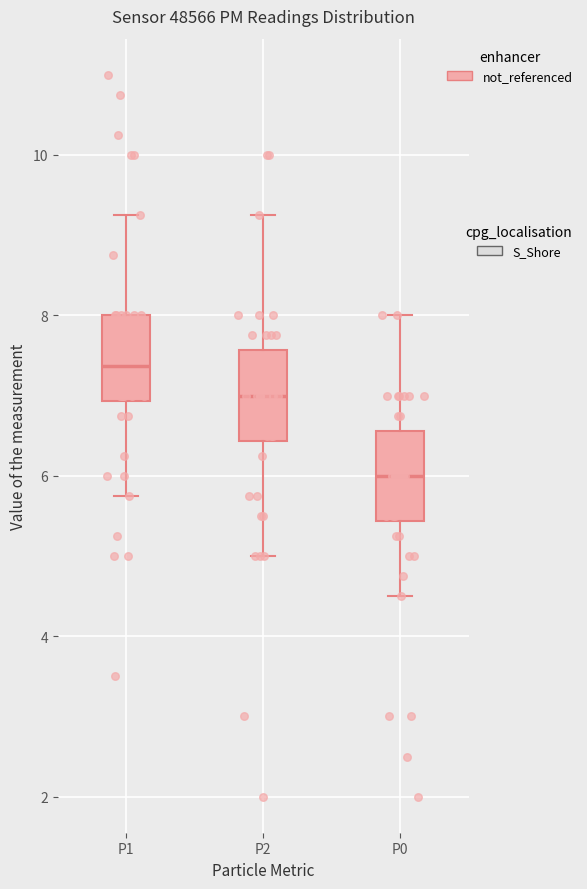

Reading left to right, transcribe this box plot: for each box, give where its median line is, the range the box spans, and where its two whiskers end, as read against the y-axis. The values are not printed on the chart, so give them approximately, as read against the axis.

P1: median 7.4, box 7.0 to 8.0, whiskers 5.8 to 9.2
P2: median 7.0, box 6.4 to 7.6, whiskers 5.0 to 9.2
P0: median 6.0, box 5.4 to 6.6, whiskers 4.6 to 8.0